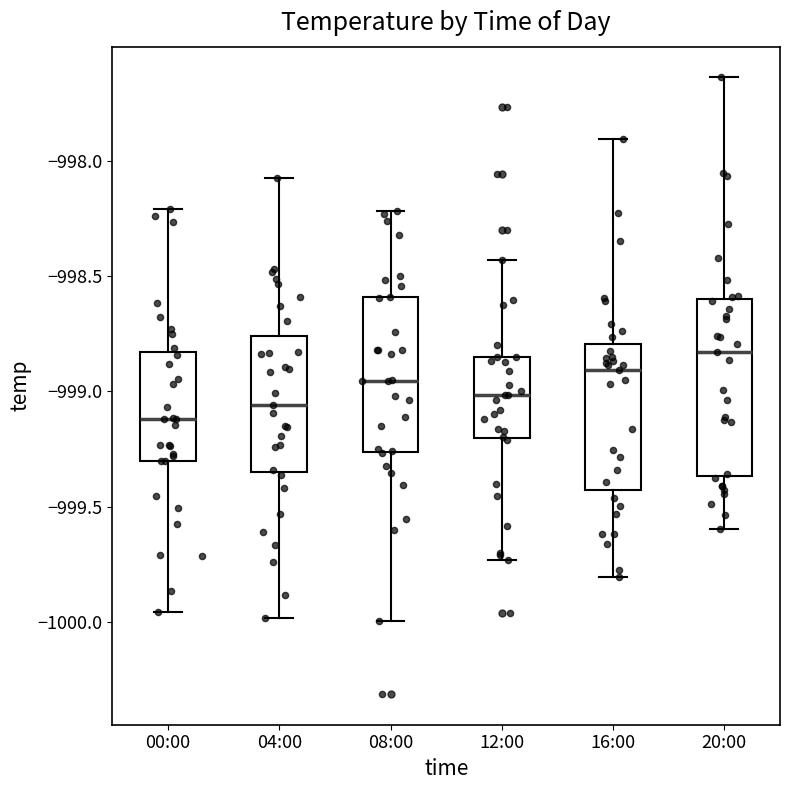

Reading left to right, transcribe this box plot: for each box, give where its median line is, the range the box spans, and where its two whiskers end, as read against the y-axis. The values are not printed on the chart, so give them approximately, as read against the axis.

00:00: median -999.10, box -999.30 to -998.85, whiskers -999.95 to -998.20
04:00: median -999.05, box -999.35 to -998.75, whiskers -1000.00 to -998.05
08:00: median -998.95, box -999.25 to -998.60, whiskers -1000.00 to -998.20
12:00: median -999.00, box -999.20 to -998.85, whiskers -999.75 to -998.45
16:00: median -998.90, box -999.45 to -998.80, whiskers -999.80 to -997.90
20:00: median -998.85, box -999.35 to -998.60, whiskers -999.60 to -997.65